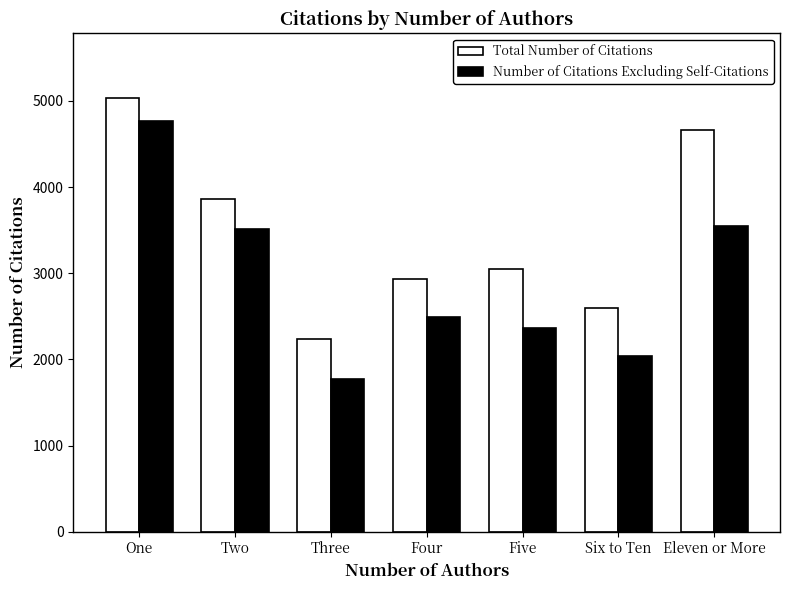

What is the sum of all Number of Citations Excluding Self-Citations values?

20490